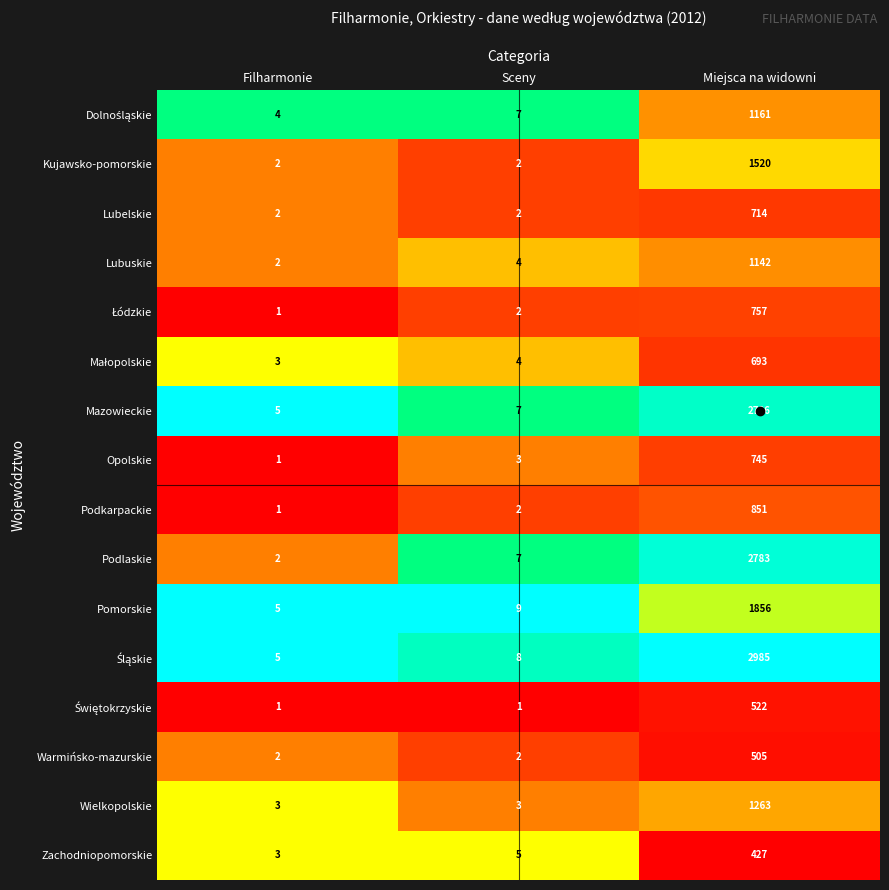

What is the greatest value displayed?

2985